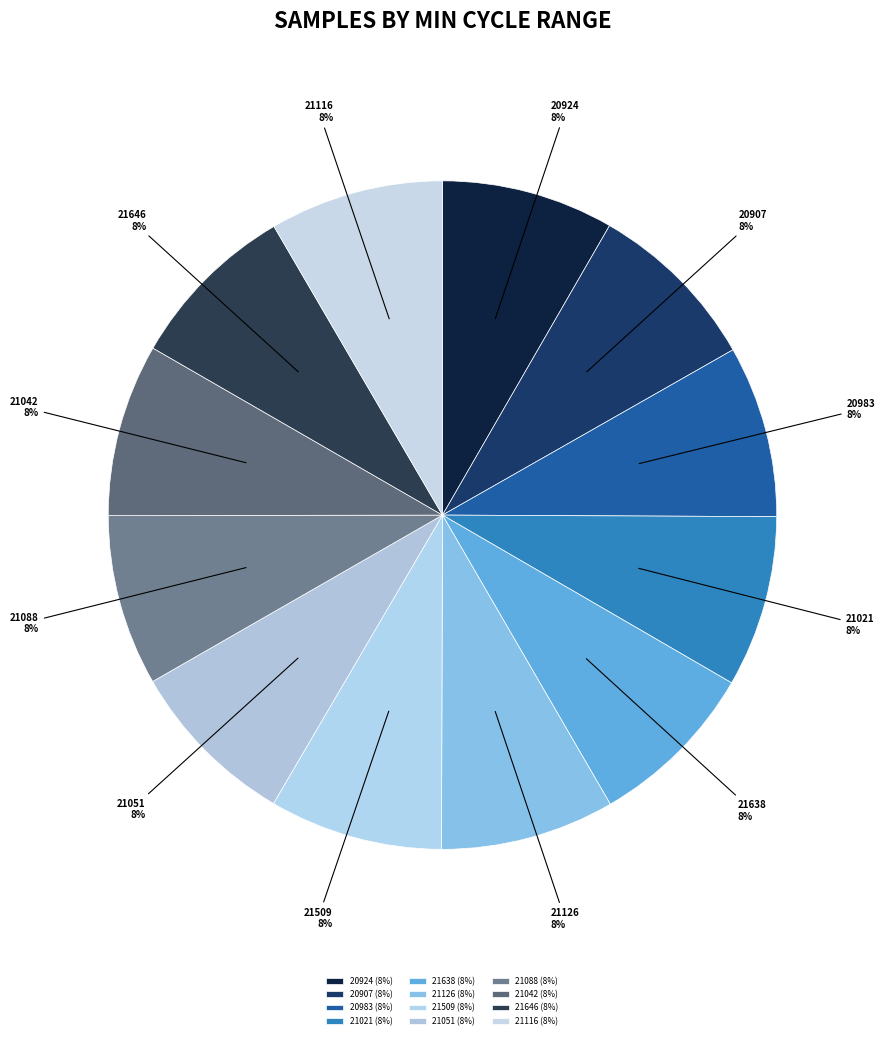

How many segments does this pie chart have?

12